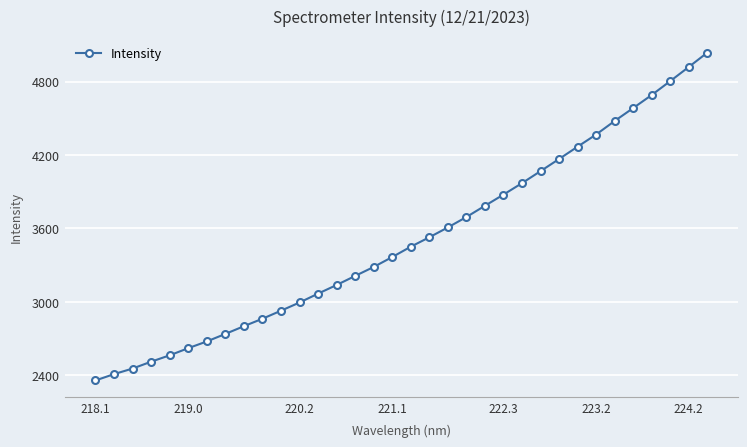

What is the maximum value shown in the chart?

5035.2